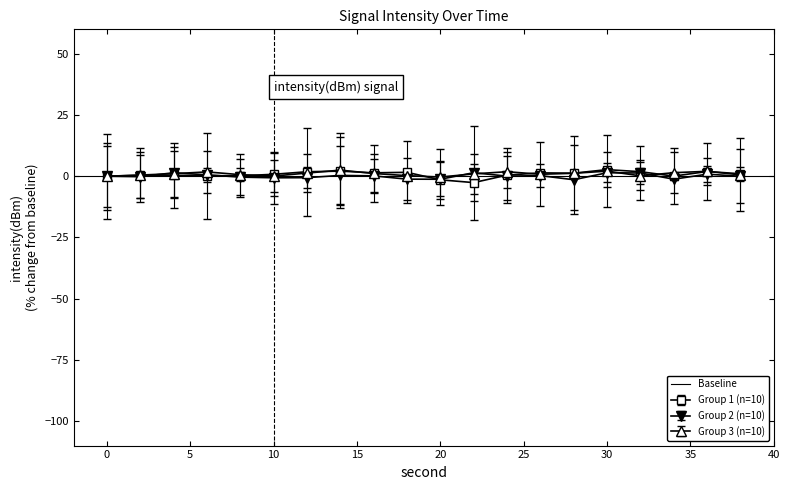

True or false: Group 3 (n=10) has more than 1 interior local peaks.

True